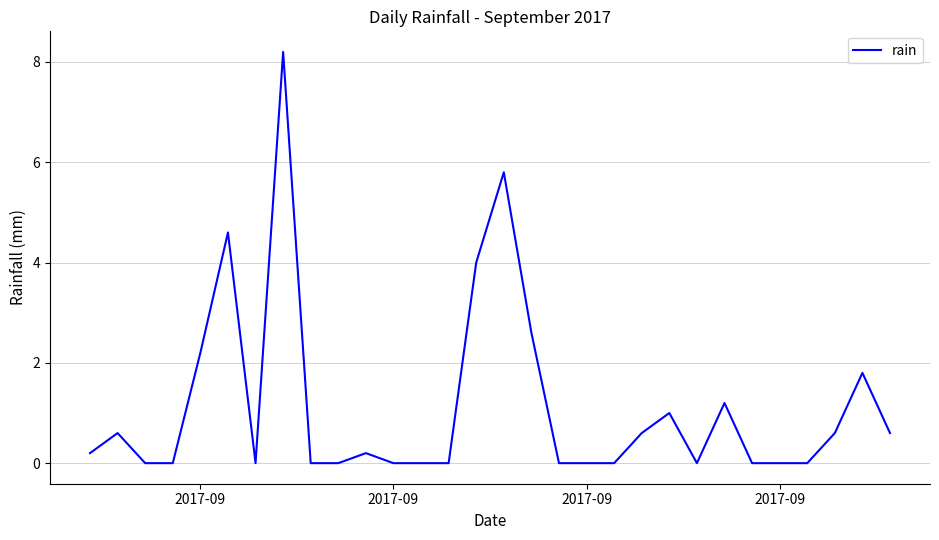

What is the difference between the maximum and minimum values?

8.2